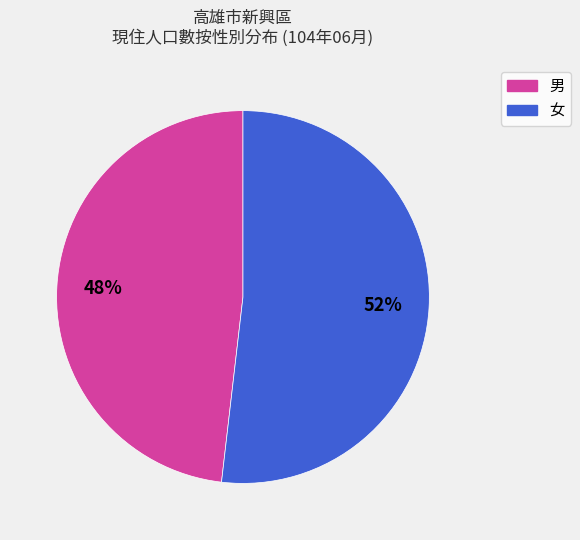

Which slice is the smallest?

男